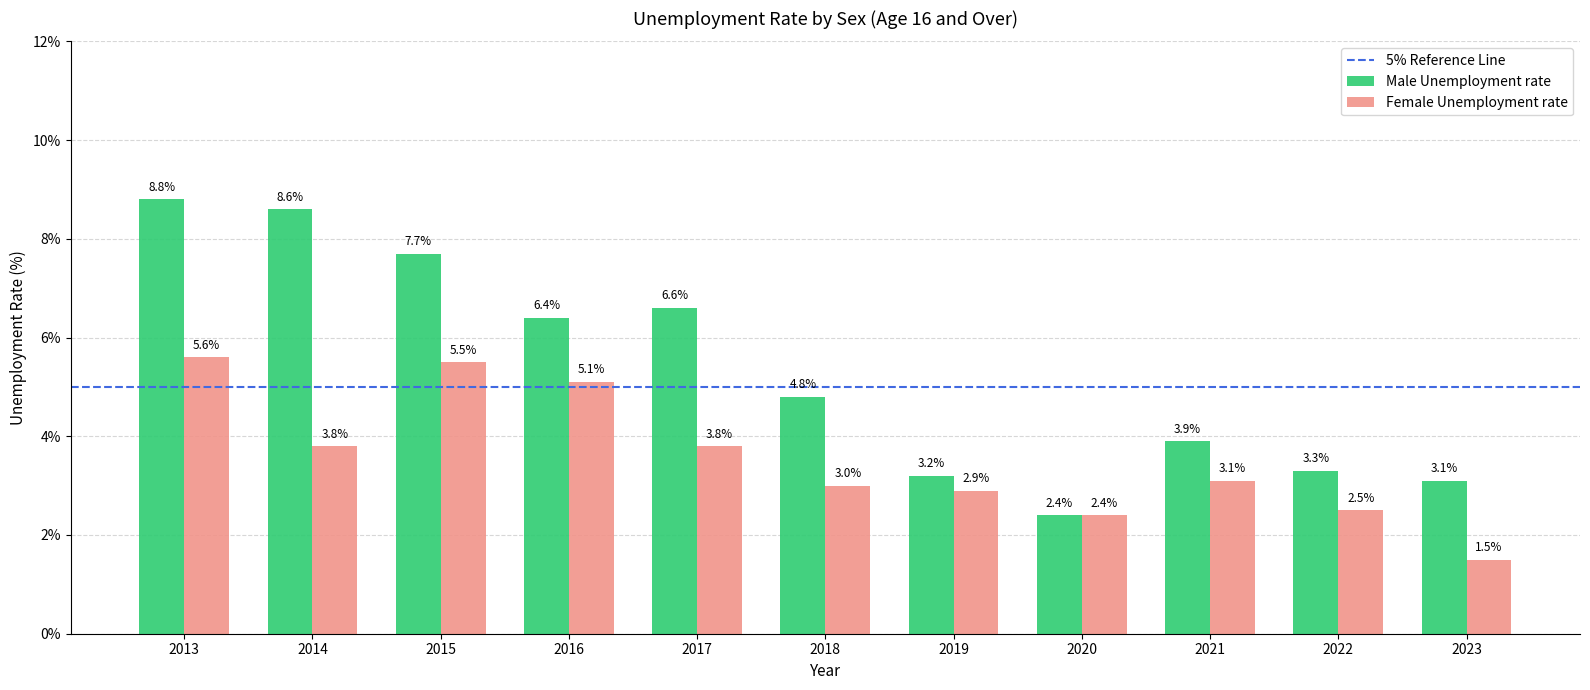

Reading left to right, list all the values displayed in this chart.

Male Unemployment rate: 2013=8.8	2014=8.6	2015=7.7	2016=6.4	2017=6.6	2018=4.8	2019=3.2	2020=2.4	2021=3.9	2022=3.3	2023=3.1
Female Unemployment rate: 2013=5.6	2014=3.8	2015=5.5	2016=5.1	2017=3.8	2018=3.0	2019=2.9	2020=2.4	2021=3.1	2022=2.5	2023=1.5